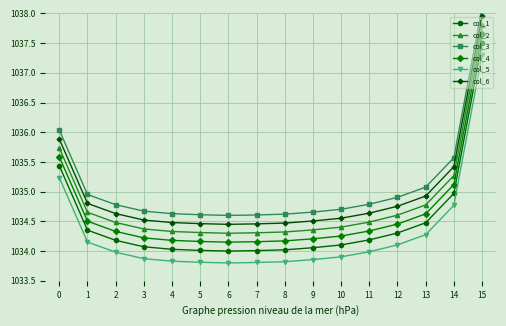

Which series has the widest spread of values?

col_1